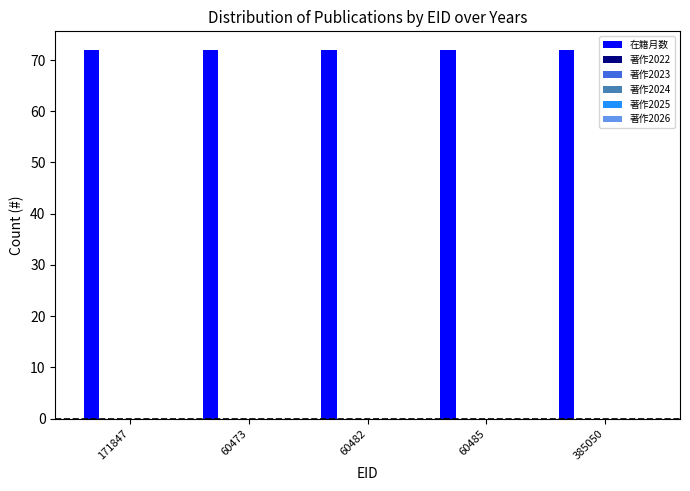

Which series has the widest spread of values?

在籍月数